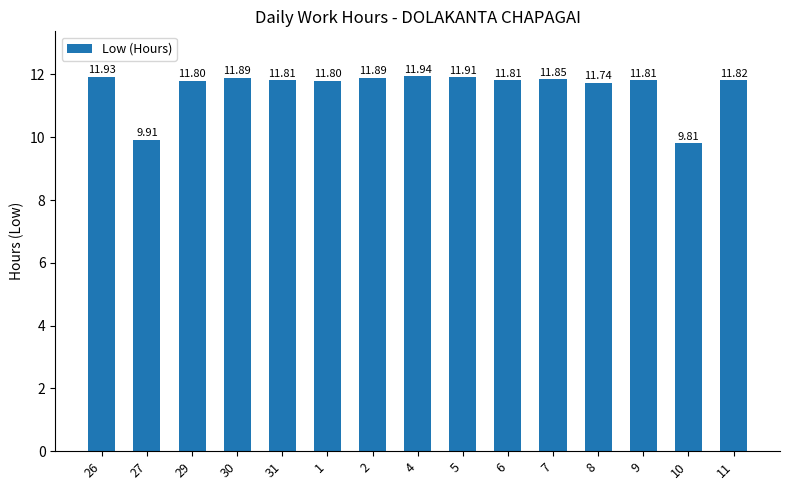

What is the difference between the maximum and minimum values?

2.1